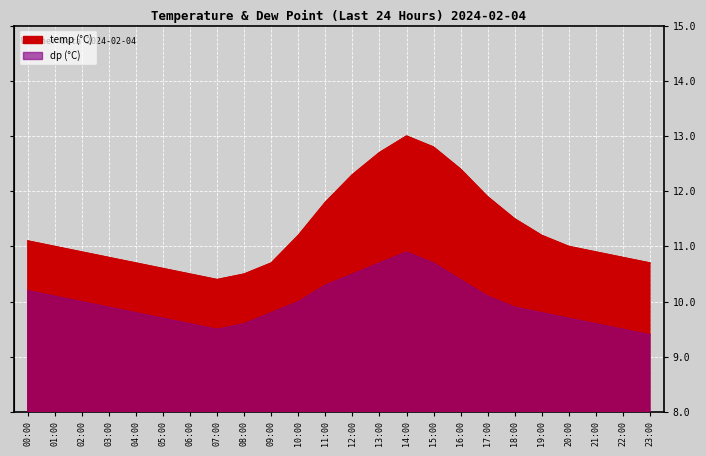

True or false: temp and dp intersect in this chart.

False